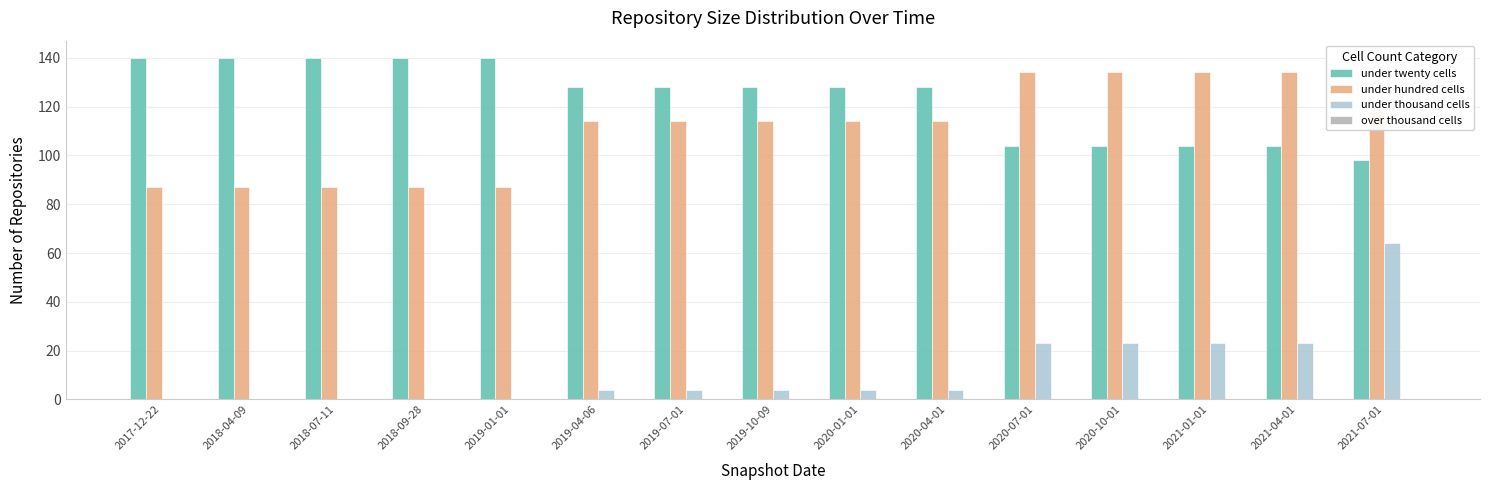

Does the chart contain stacked bars?

No